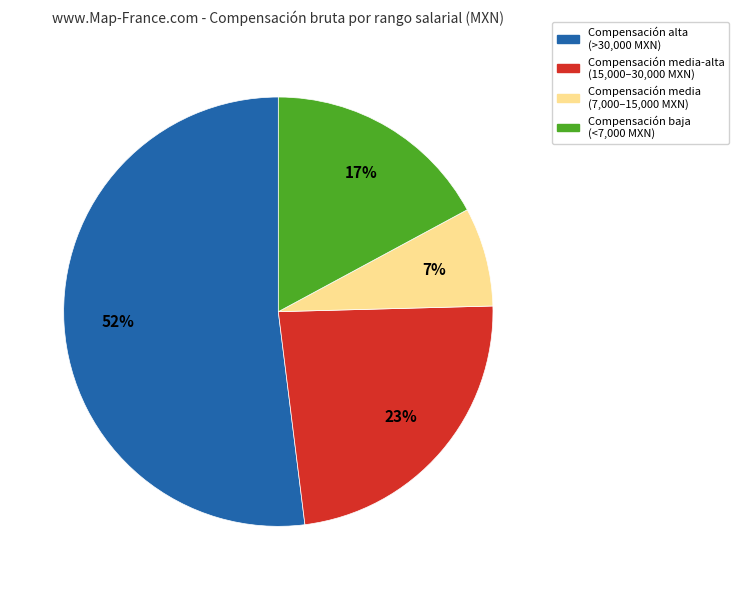

To the nearest percent, what is the average slice percentage?

25%